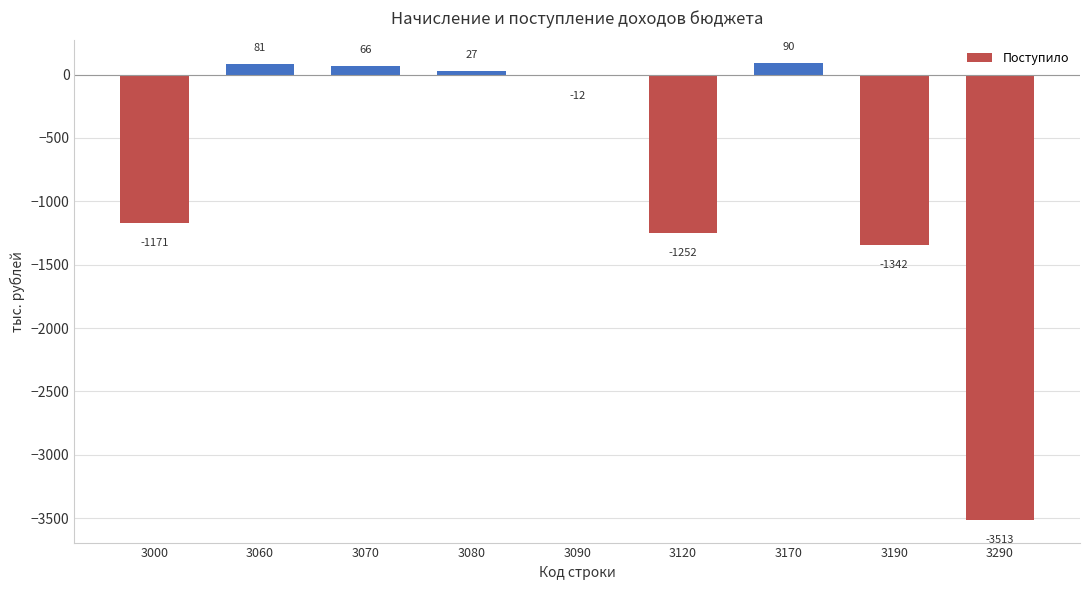

How many values are below -12?

4